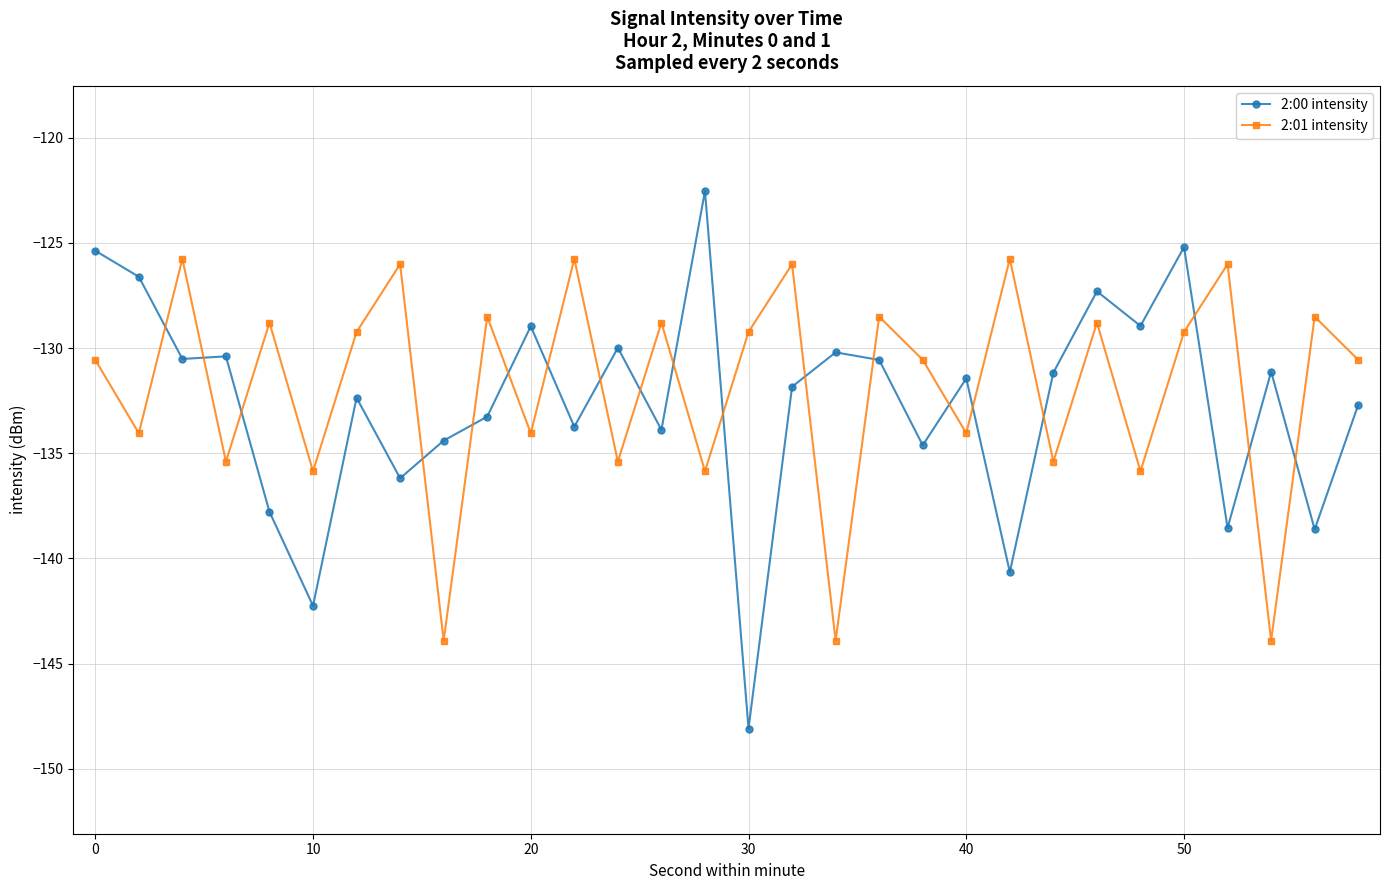

What is the highest value of the 2:01 intensity series?

-125.8